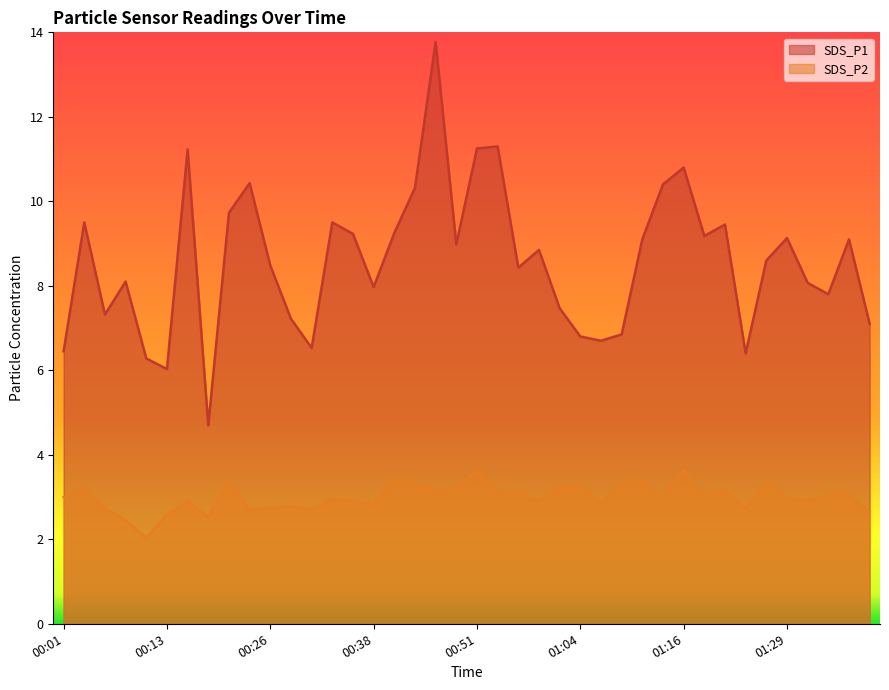

Which series has the largest total across all categories?

SDS_P1